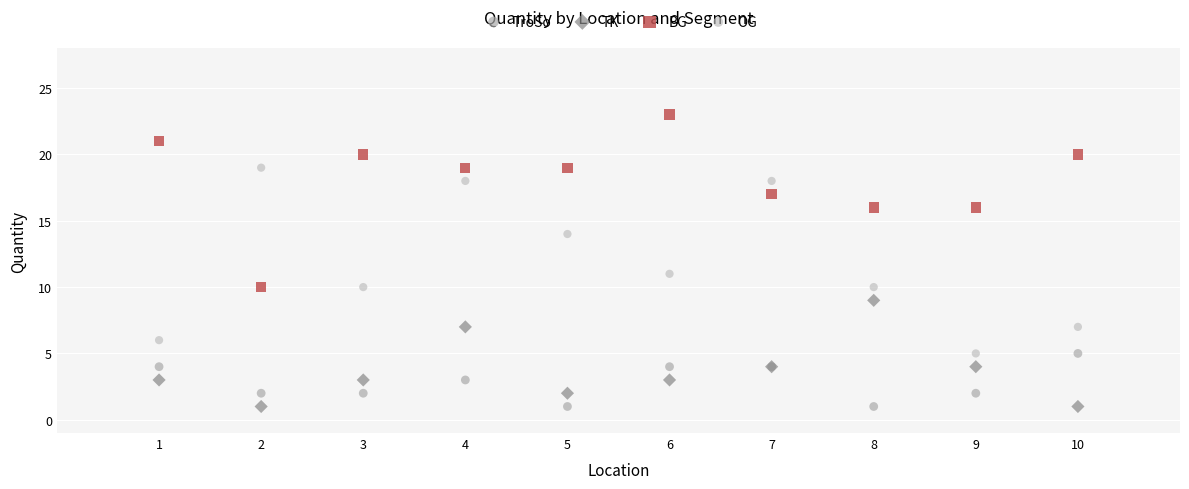

Which series contains the highest Y value?

BG